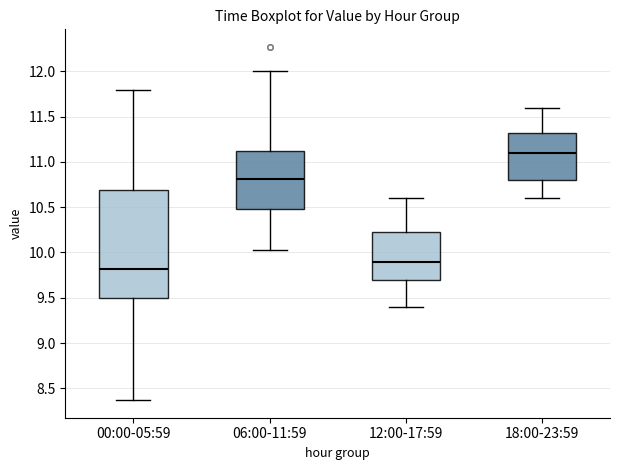

Where does the upper whisker of the box for 06:00-11:59 end on the y-axis? The values are not printed on the chart, so give them approximately, as read against the axis.

12.00